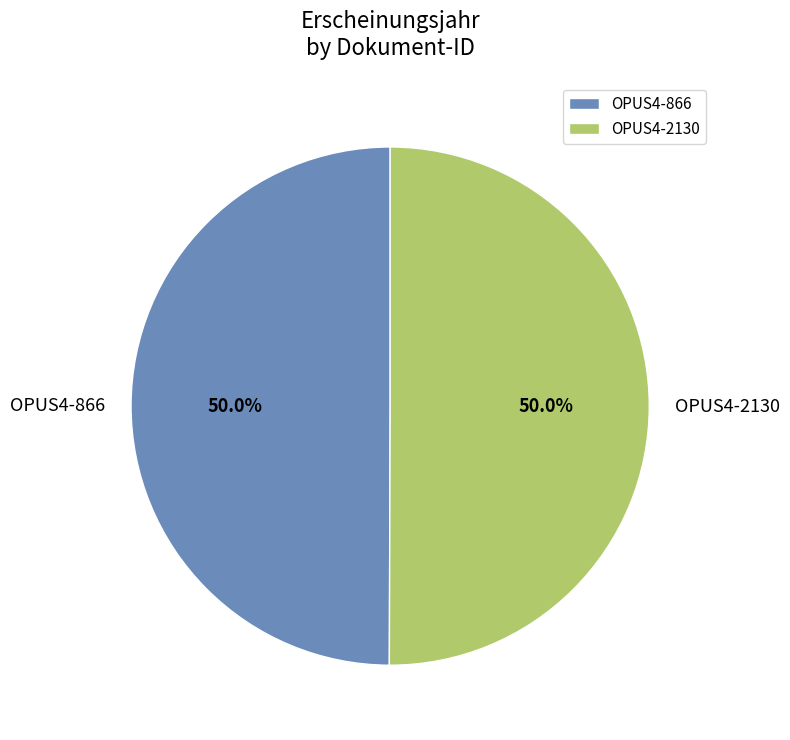

What percentage is NOT represented by OPUS4-2130?

50.0%